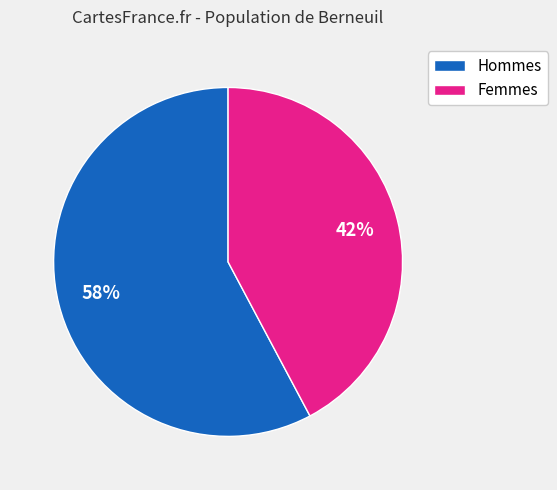

Is there any slice that represents more than half of the pie?

Yes